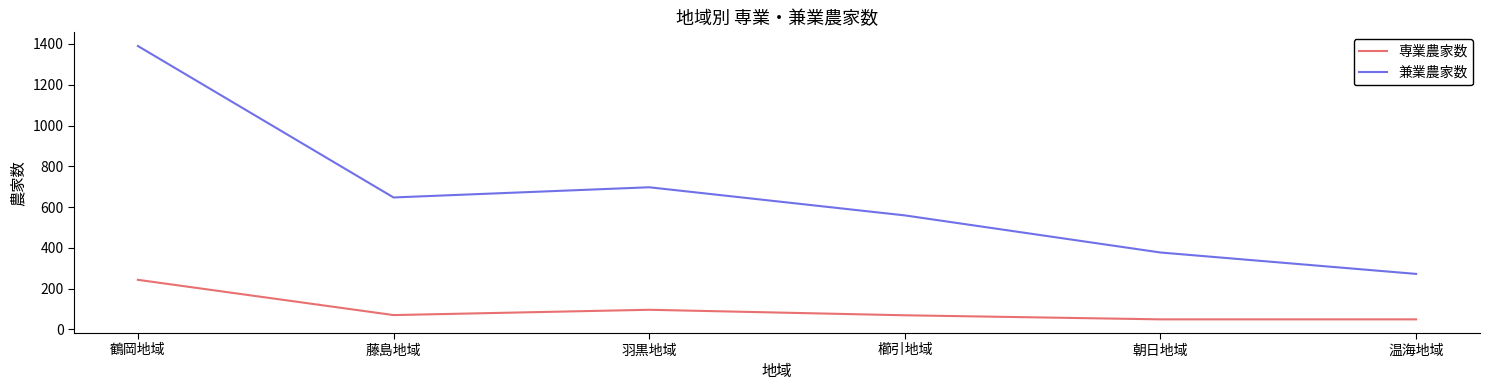

Where is 専業農家数 nearest to the value 146?

羽黒地域